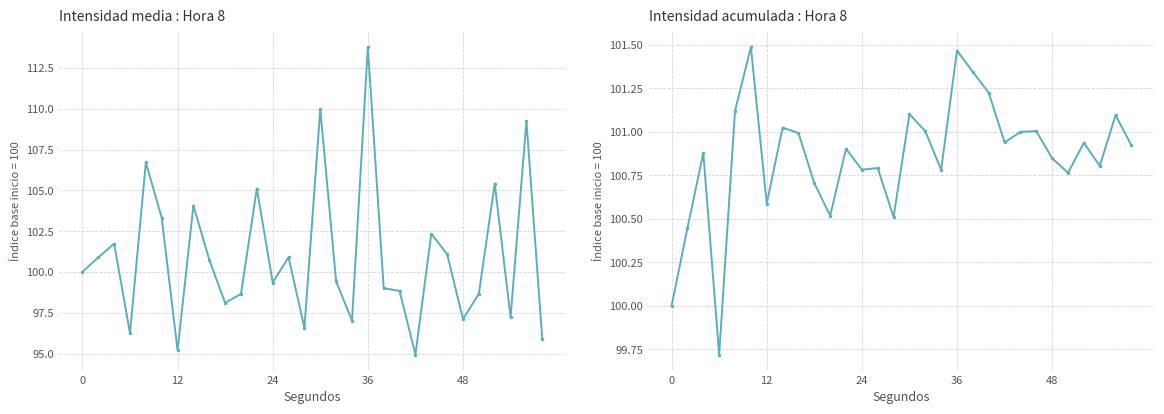

What is the difference between the maximum and minimum values in the Intensidad media : Hora 8 series?

18.8